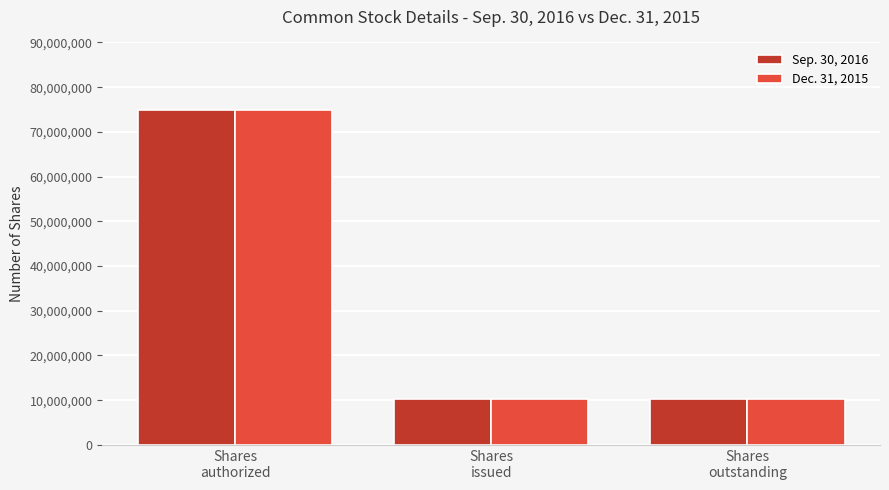

What is the difference between the maximum and minimum values in the Dec. 31, 2015 series?

64640000